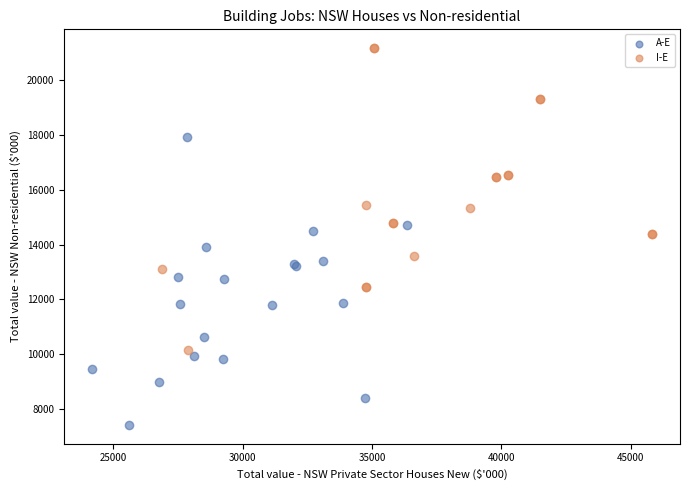

Which series contains the highest Y value?

I-E